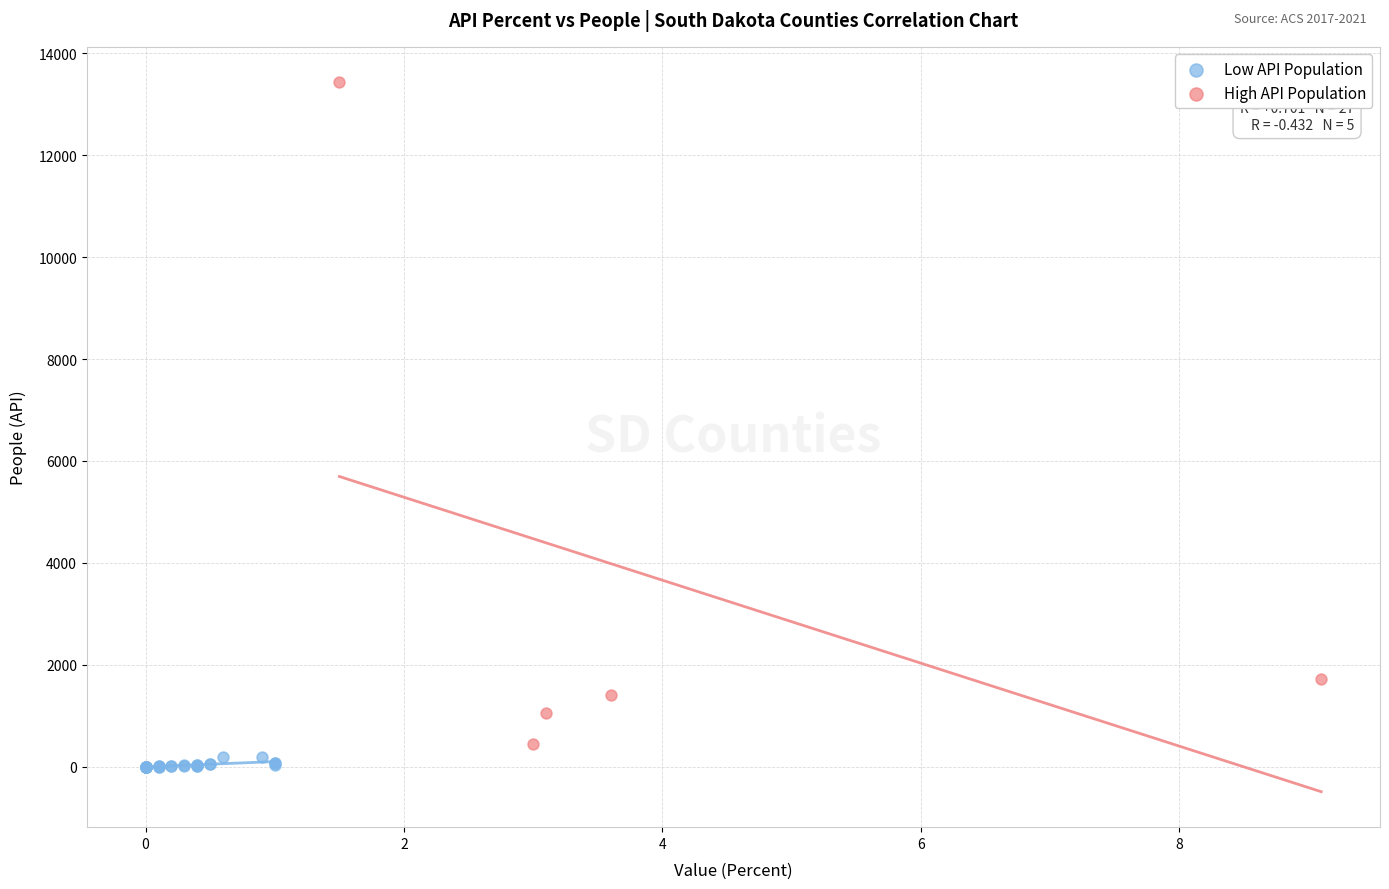

What are all the series names shown in the legend?

Low API Population, High API Population